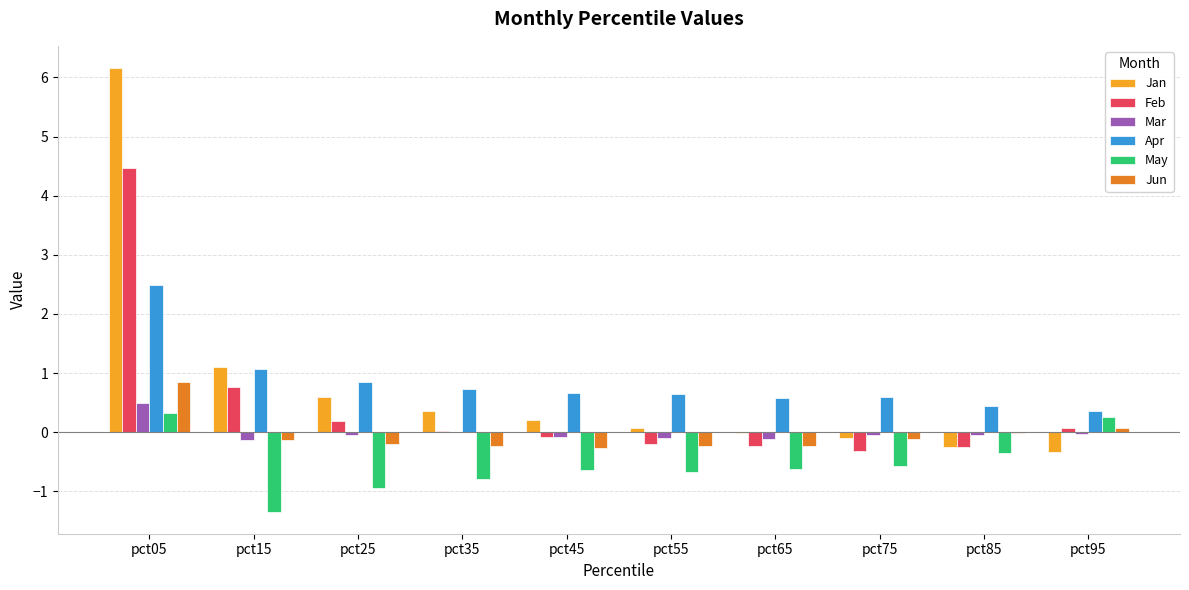

The value of May at pct15 is -1.3. True or false?

True